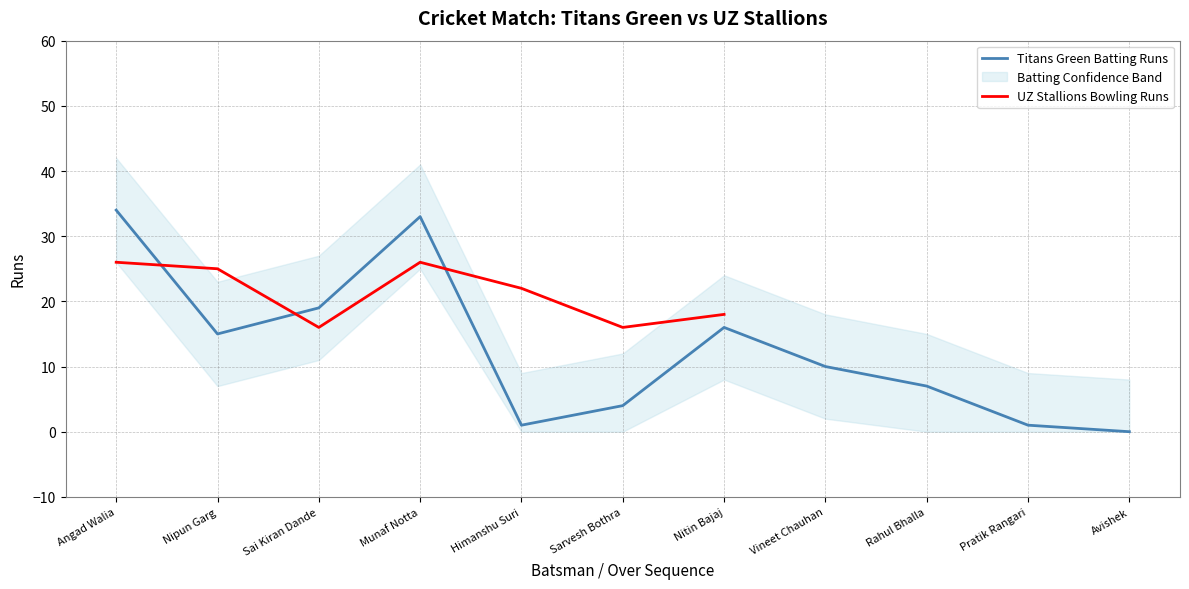

At which label is the value closest to 17?

Nitin Bajaj